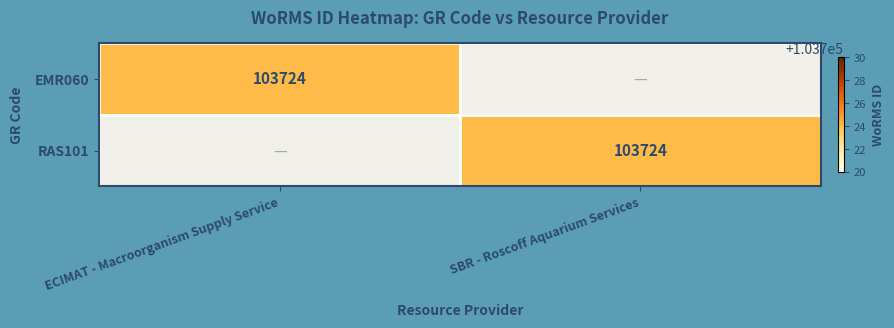

What is the total value across all series at ECIMAT - Macroorganism Supply Service?

103724